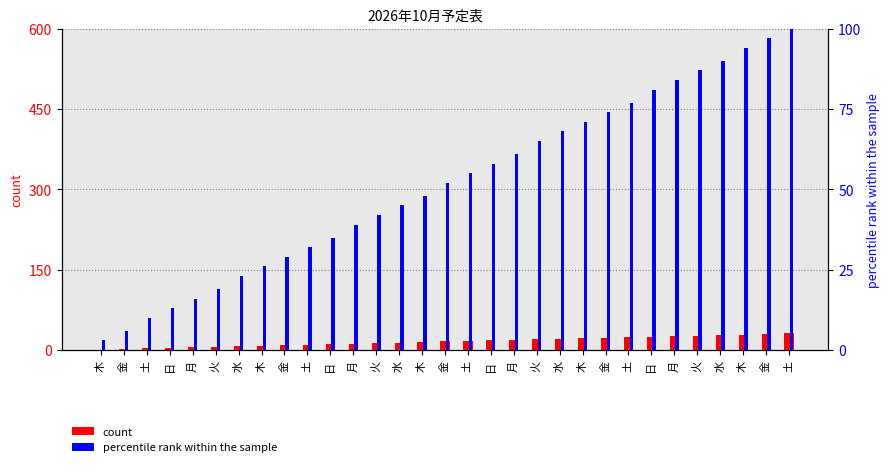

How many categories are shown in the chart?

31